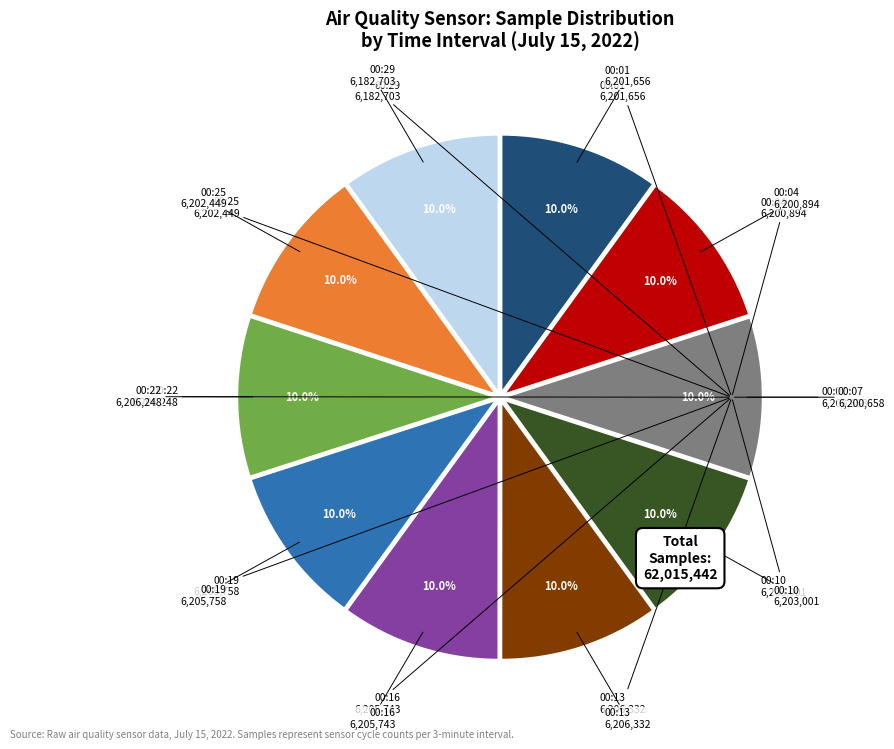

What is the ratio of the value at 00:07 to the value at 00:13?

1.0